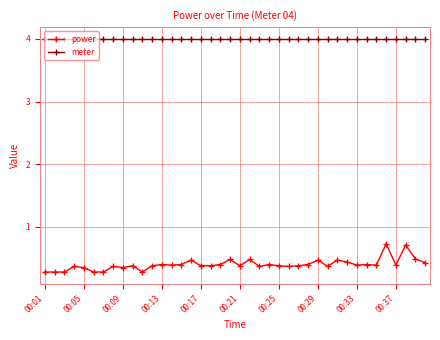

True or false: power has more than 1 points higher than both neighbors.

True